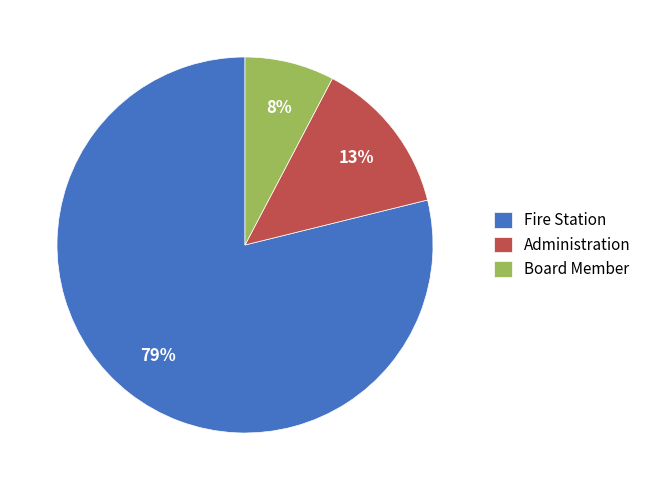

To the nearest percent, what is the average slice percentage?

33%